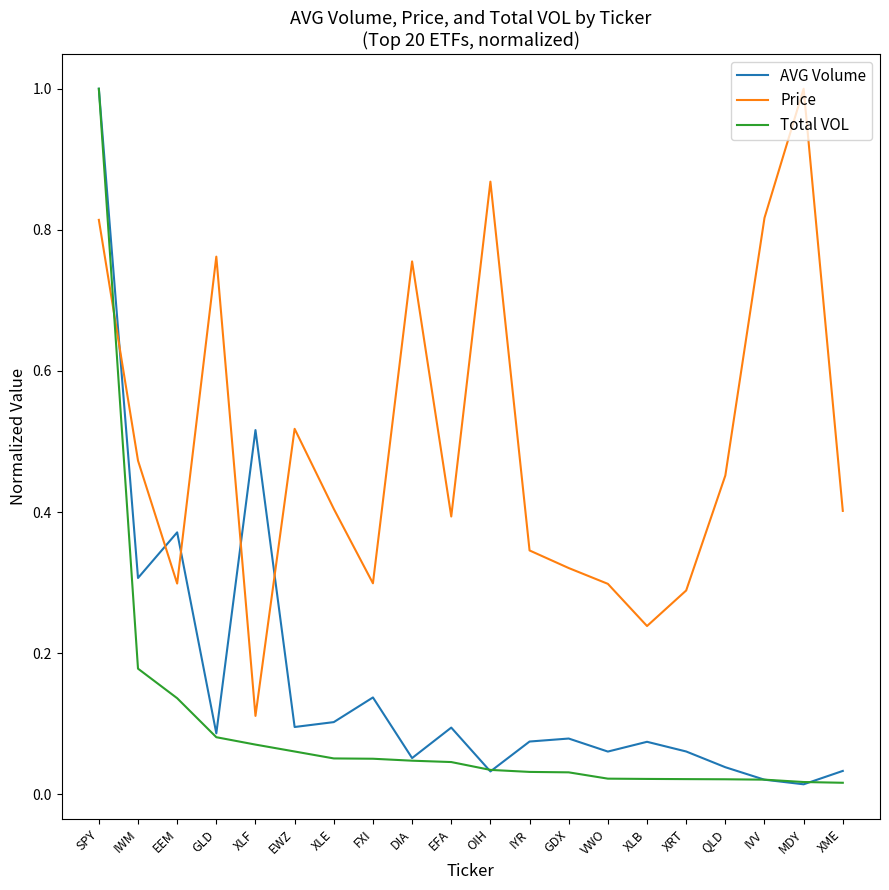

At how many categories does at least one series exceed 0?

20